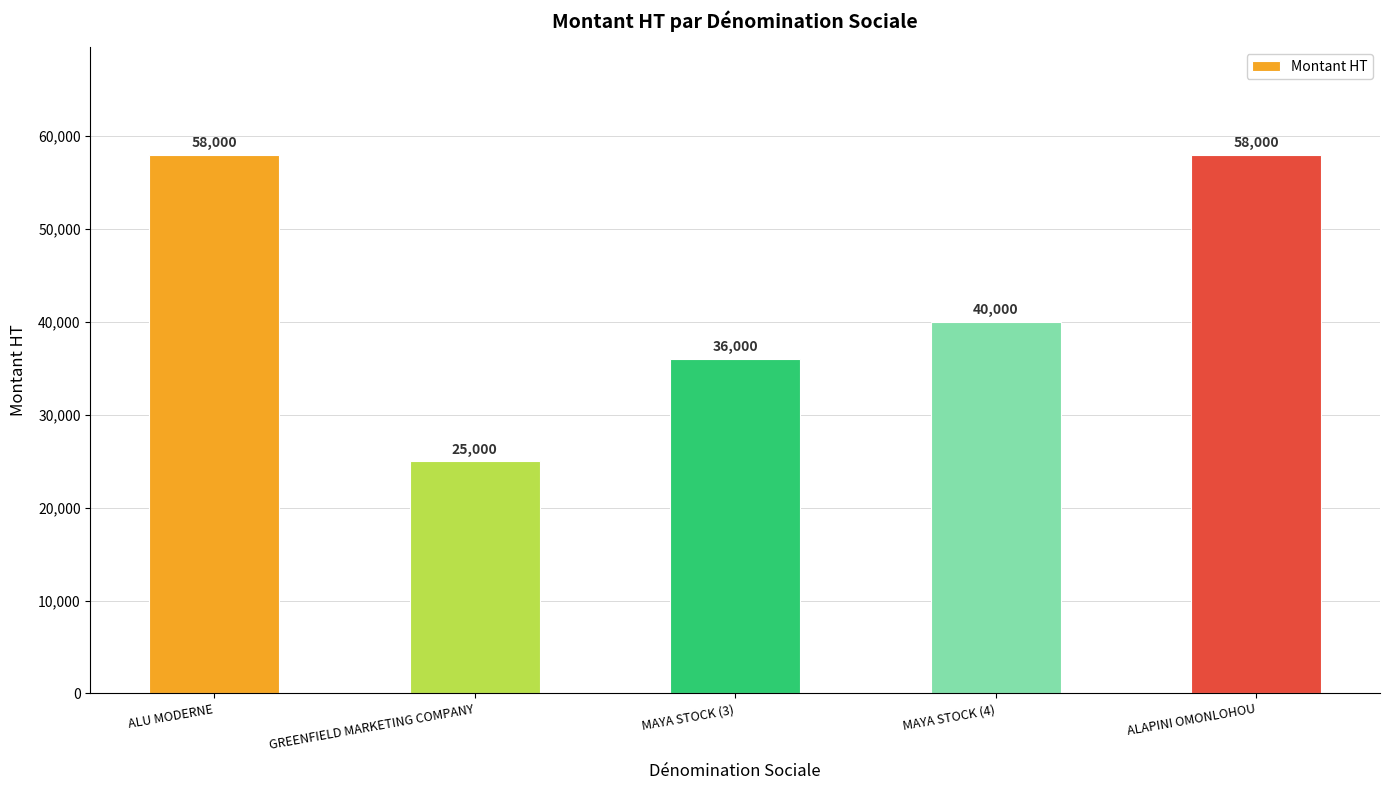

What is the average value?

43400